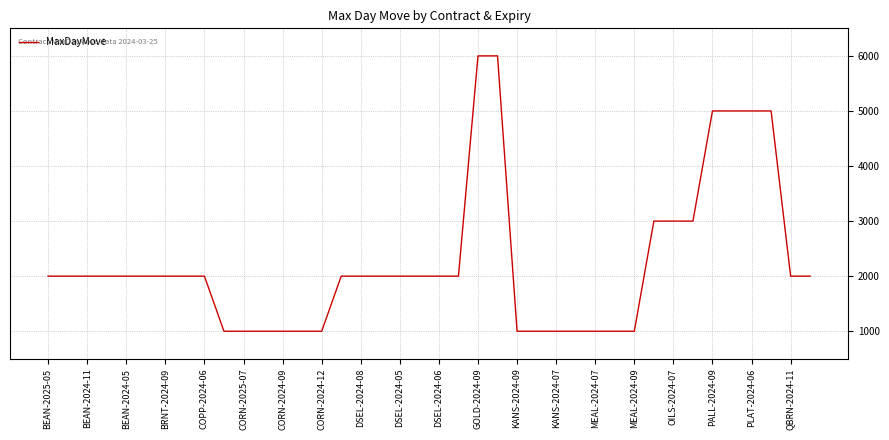

What is the minimum value shown in the chart?

1000